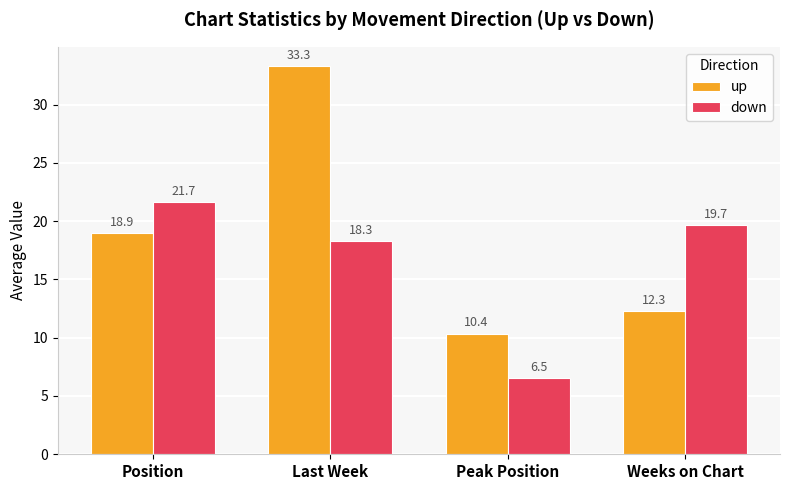

What is the maximum value for up?

33.3